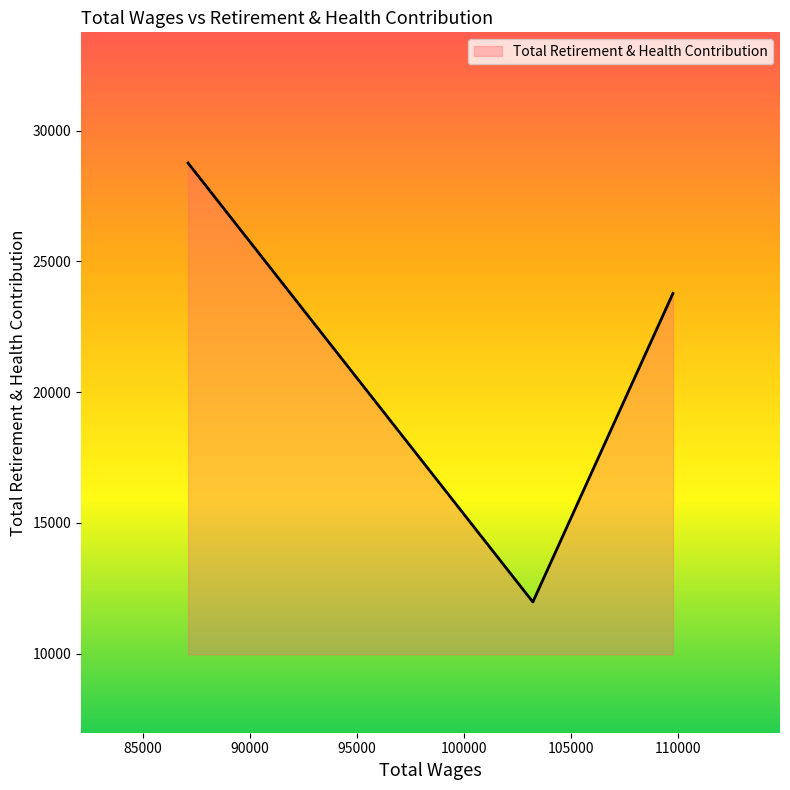

What is the average value?

21499